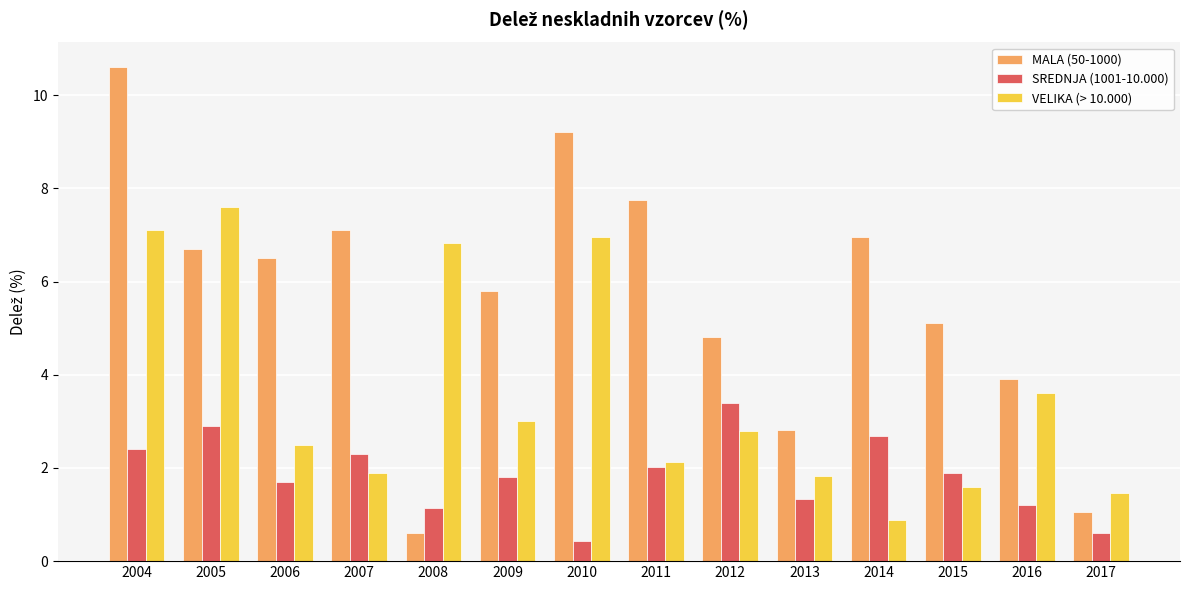

True or false: MALA (50-1000) has a value of 7.1 at 2007.

True